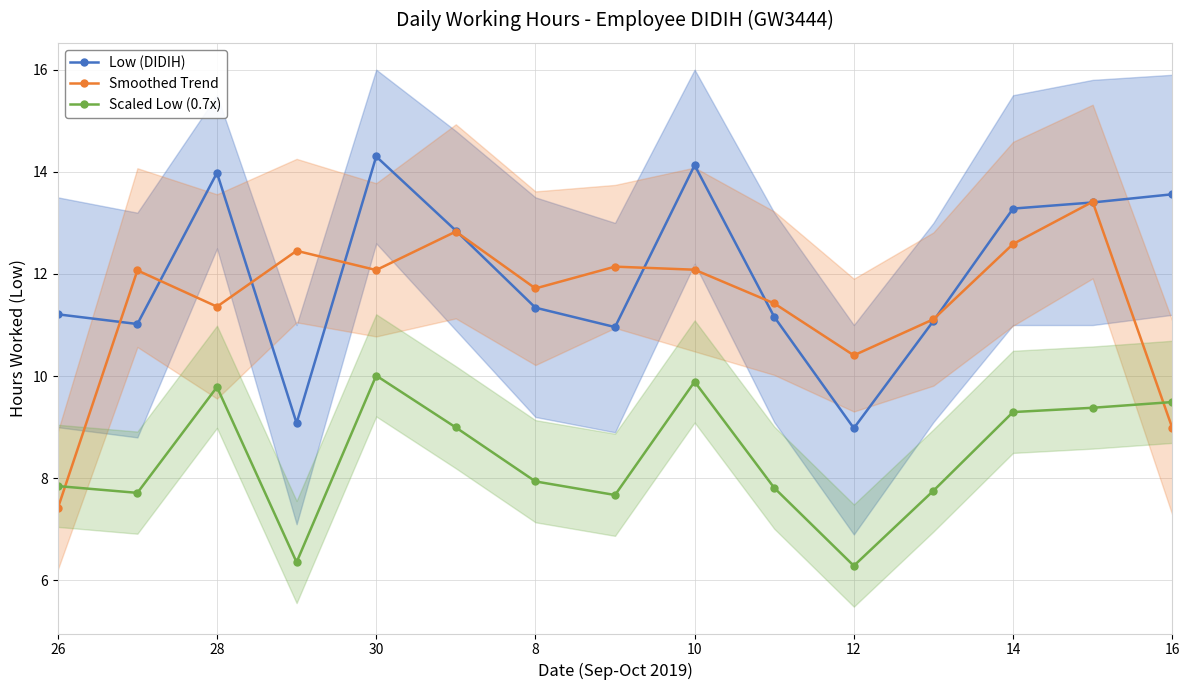

After their last crossing, which series has the higher values: Scaled Low (0.7x) or Smoothed Trend?

Scaled Low (0.7x)